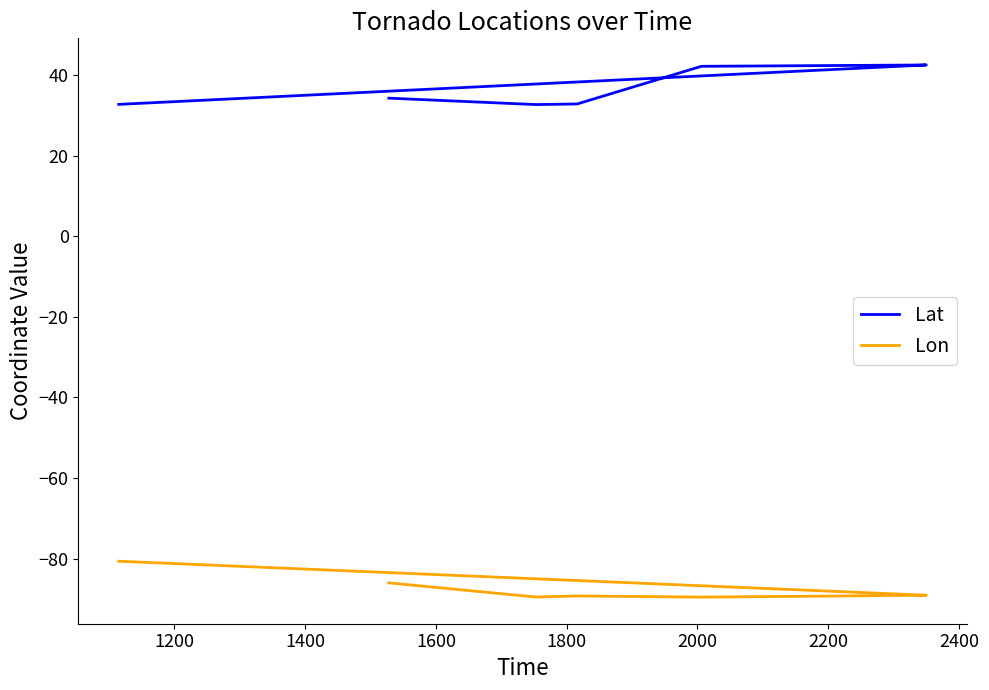

How many data points in Lat are above 34?

4